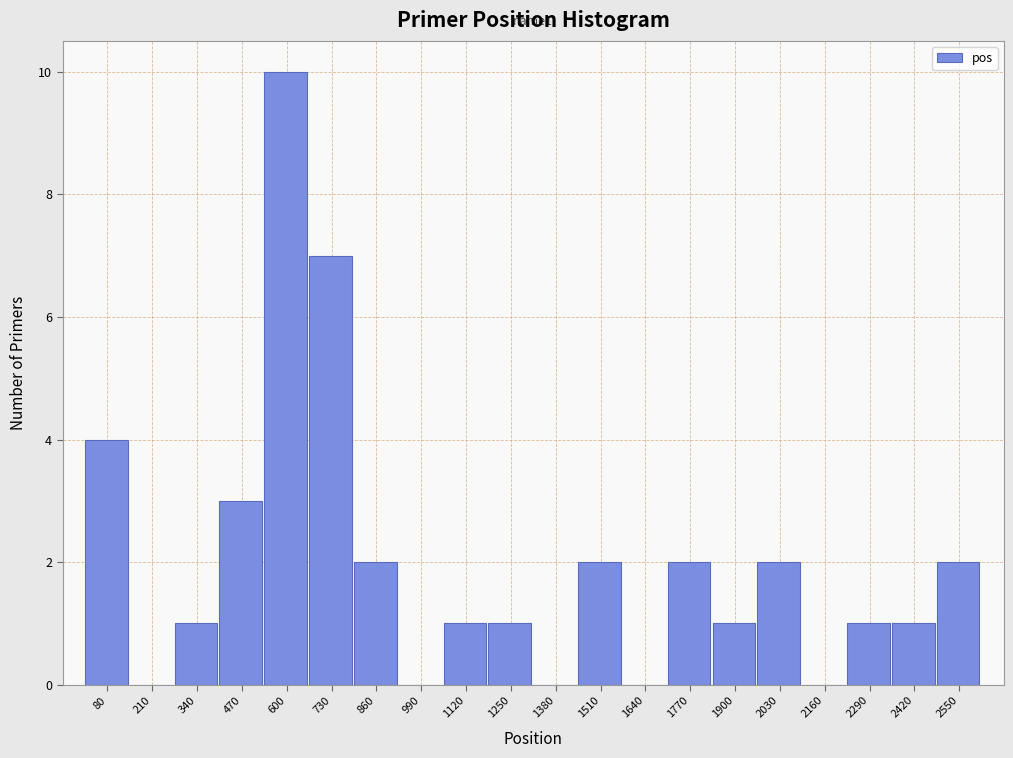

Over which range of the x-axis is the bar tallest?

540 to 660